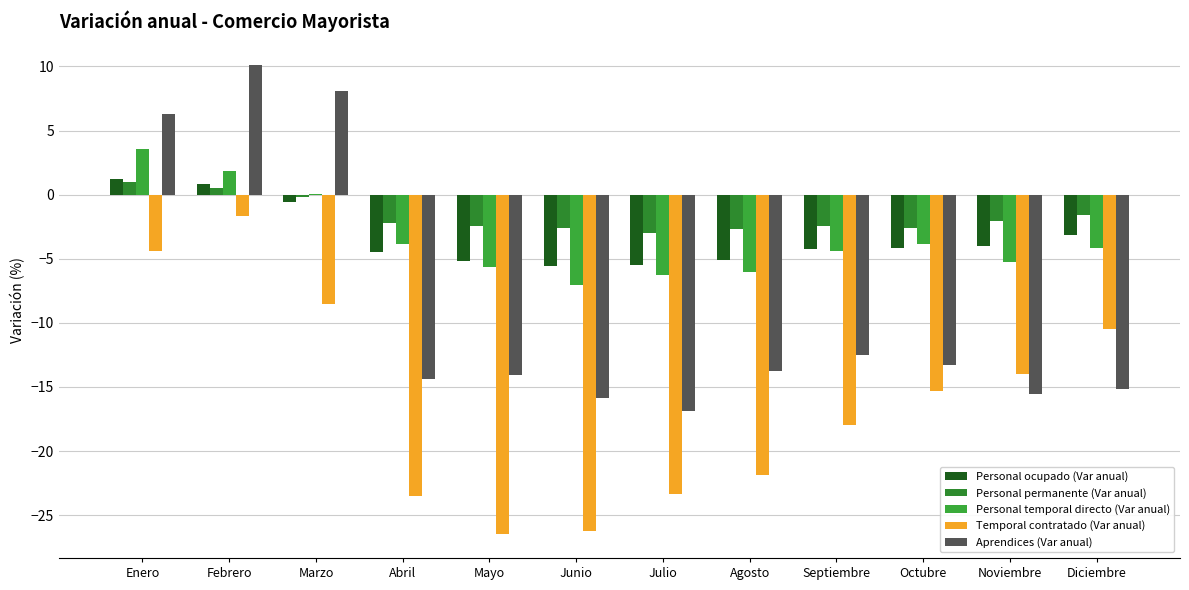

How many groups of bars are there?

12